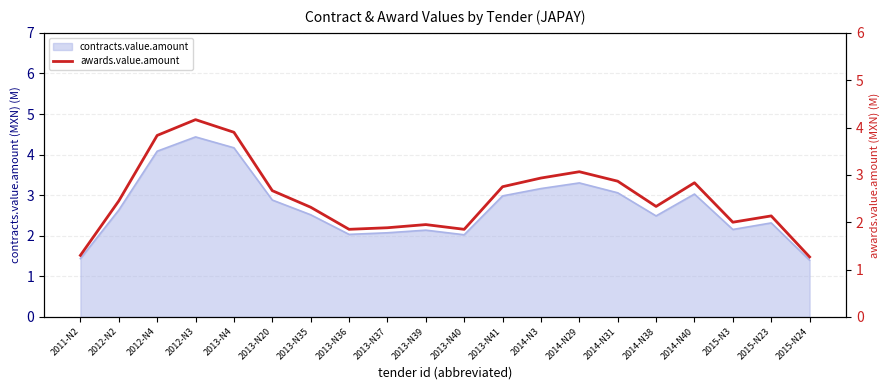

True or false: the data shows 2.7 at 2013-N20.

True